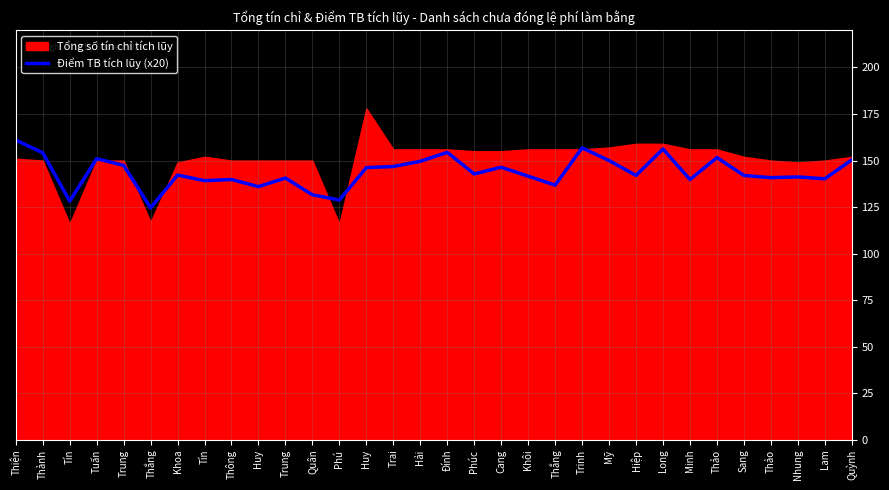

Which category has the lowest value across all series?

Thắng